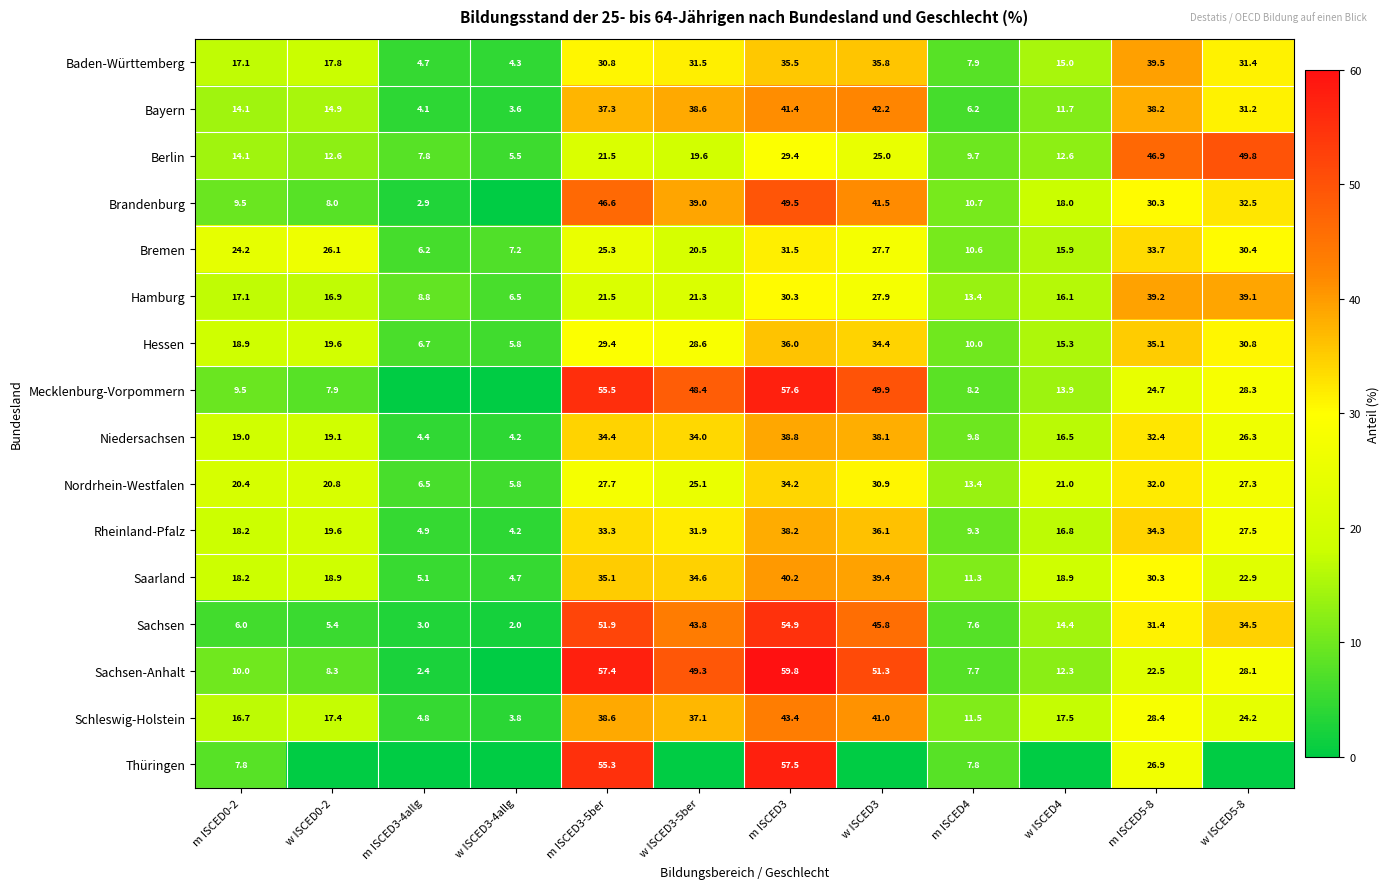

Count the number of data series in this chart.

16